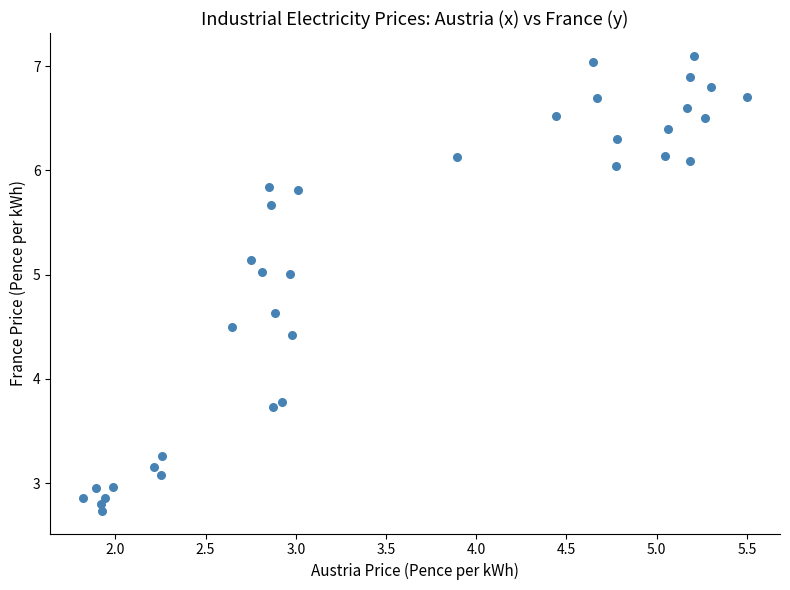

What Y value in the scatter plot is closest to 4?

3.8